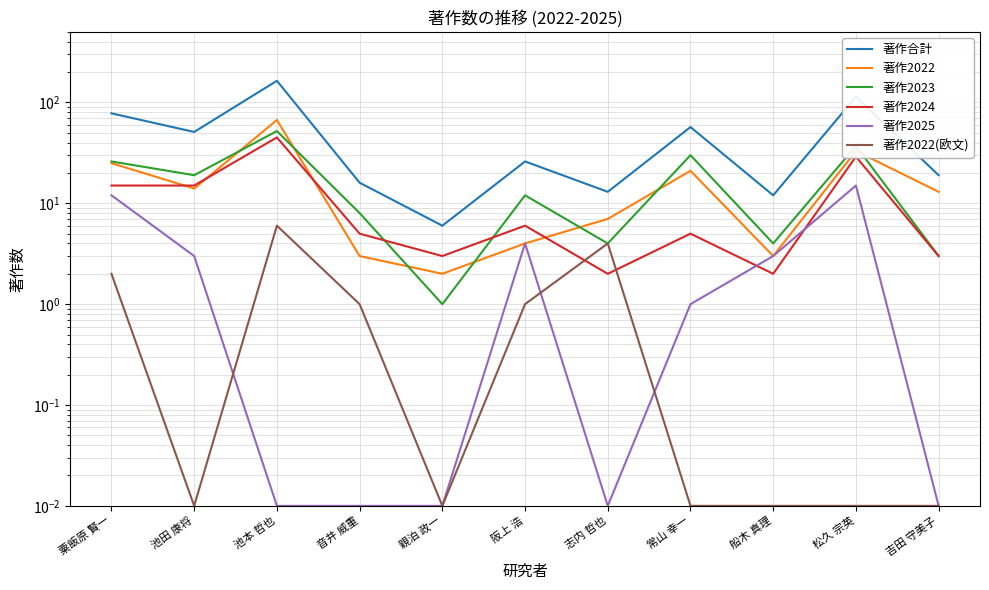

Where does the 著作2023 series first go above 12?

粟飯原 賢一